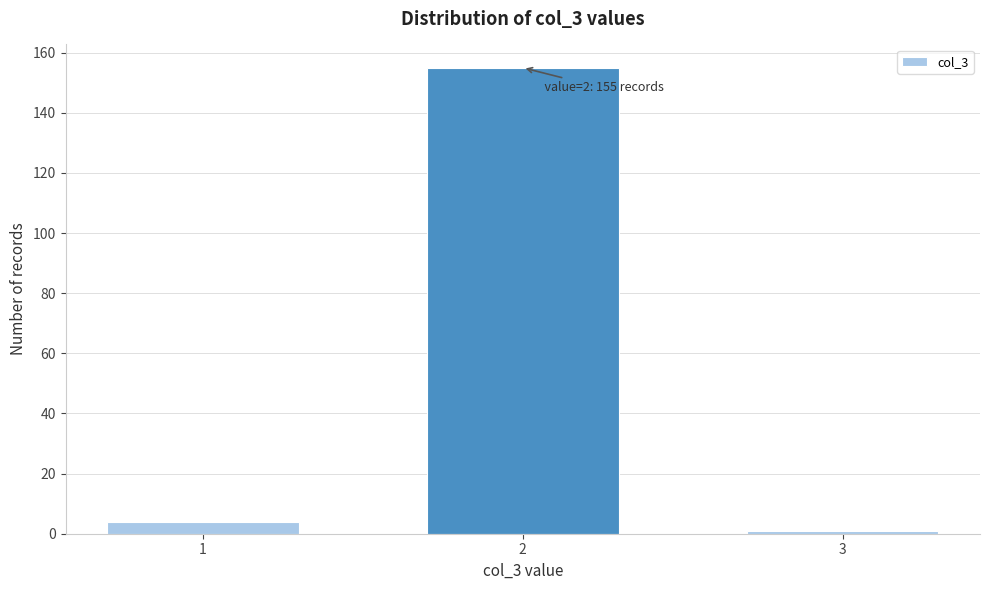

Reading left to right, list all the values displayed in this chart.

1=4	2=155	3=1